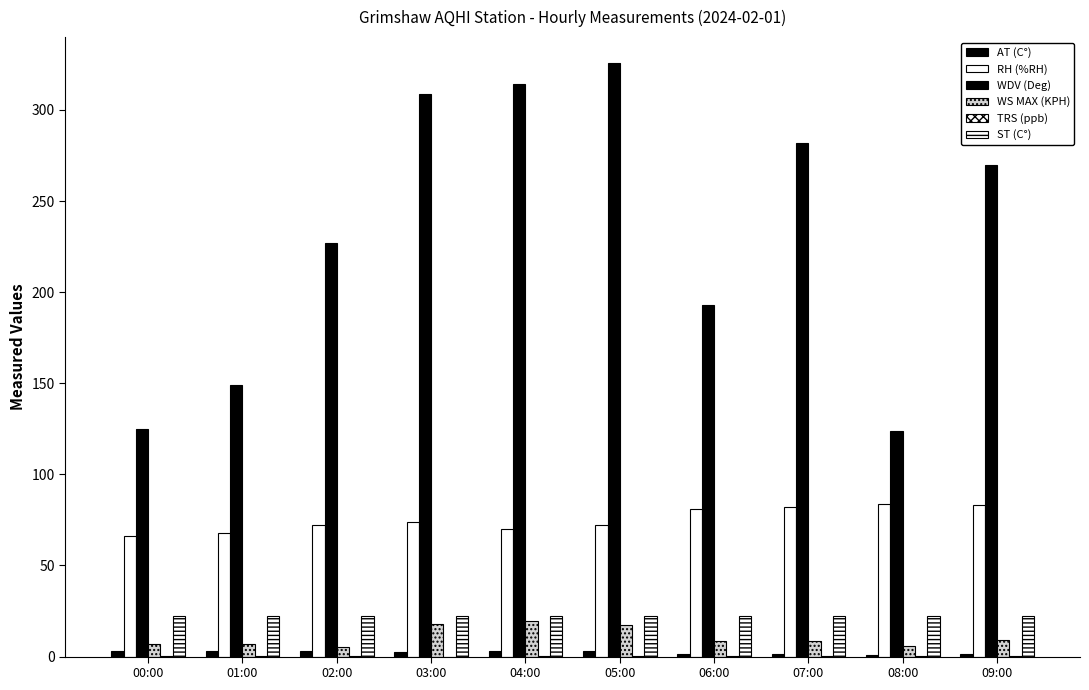

Count the number of data series in this chart.

6